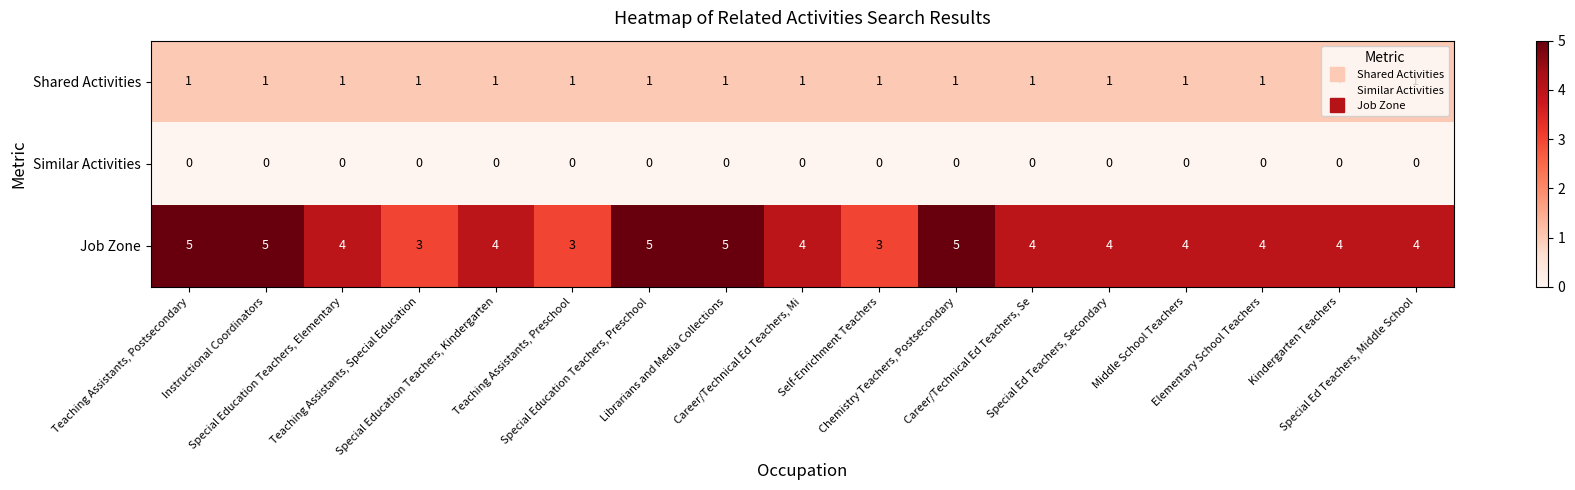

Rank the series by their average value, from lowest to highest.

Similar Activities, Shared Activities, Job Zone